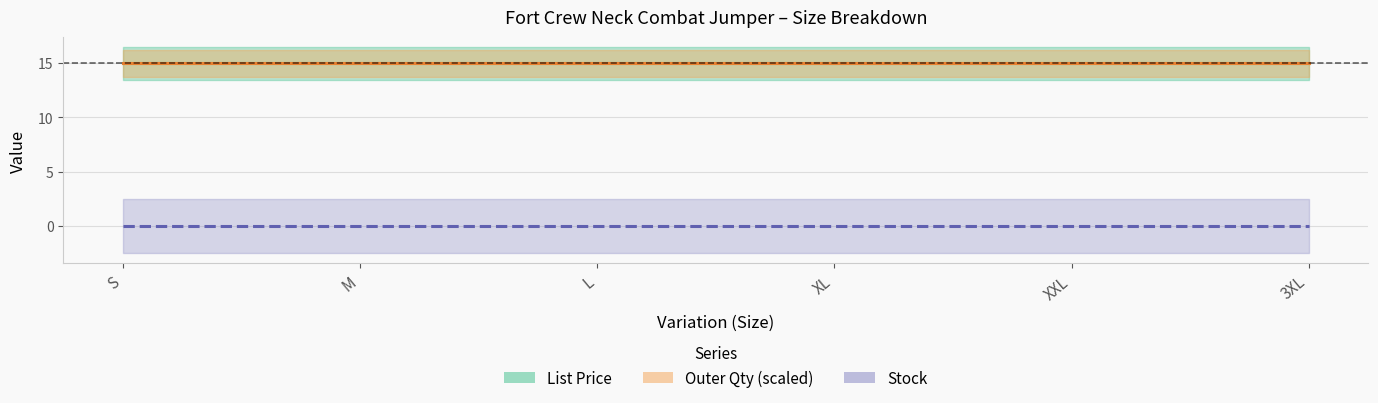

What is the average value of the Outer Qty (scaled) series?

14.9